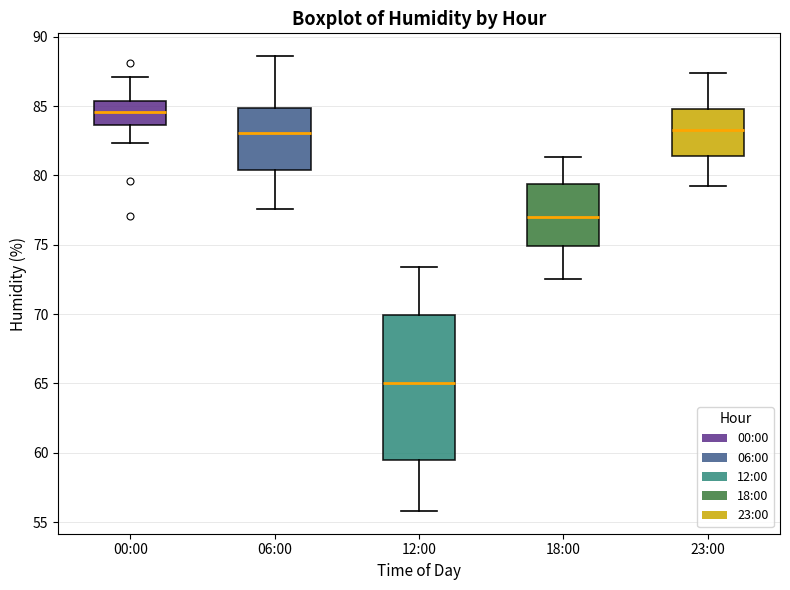

Where does the lower whisker of the box for 00:00 end on the y-axis? The values are not printed on the chart, so give them approximately, as read against the axis.

82.5